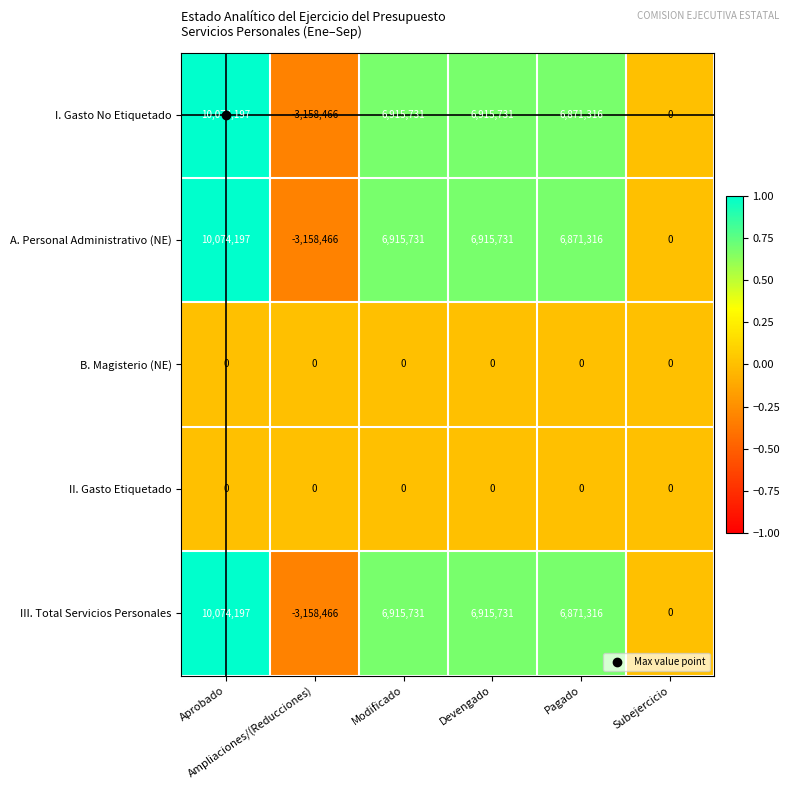

What is the maximum value shown in the chart?

10074197